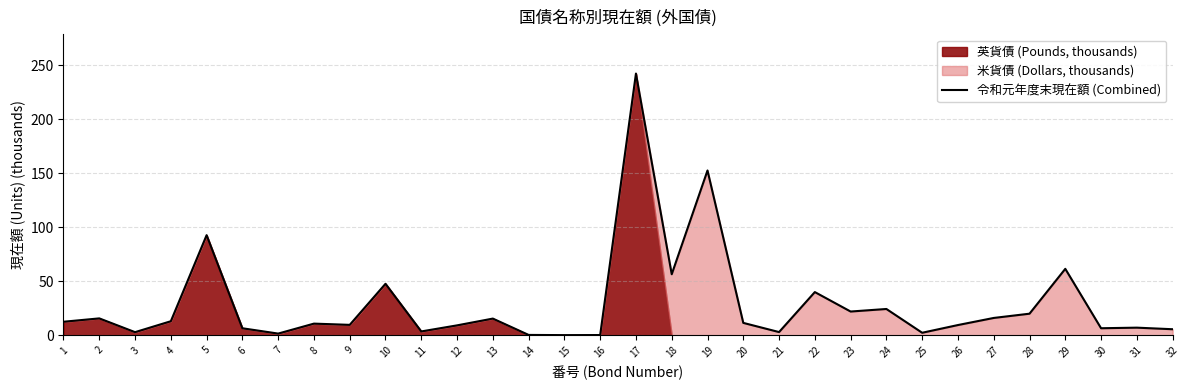

The chart shows a value of 71.2 at 10. True or false?

False